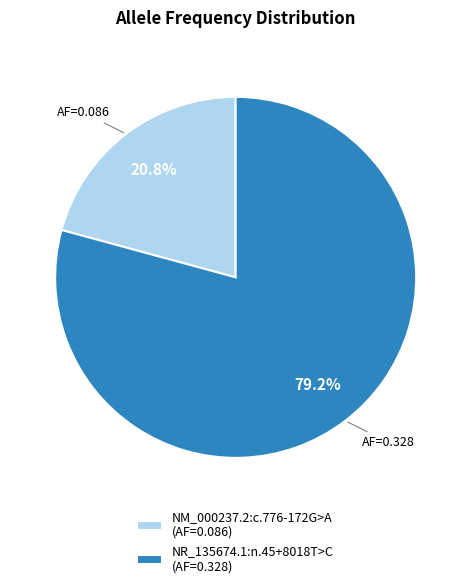

Combined, do NM_000237.2:c.776-172G>A and NR_135674.1:n.45+8018T>C account for over 50%?

Yes